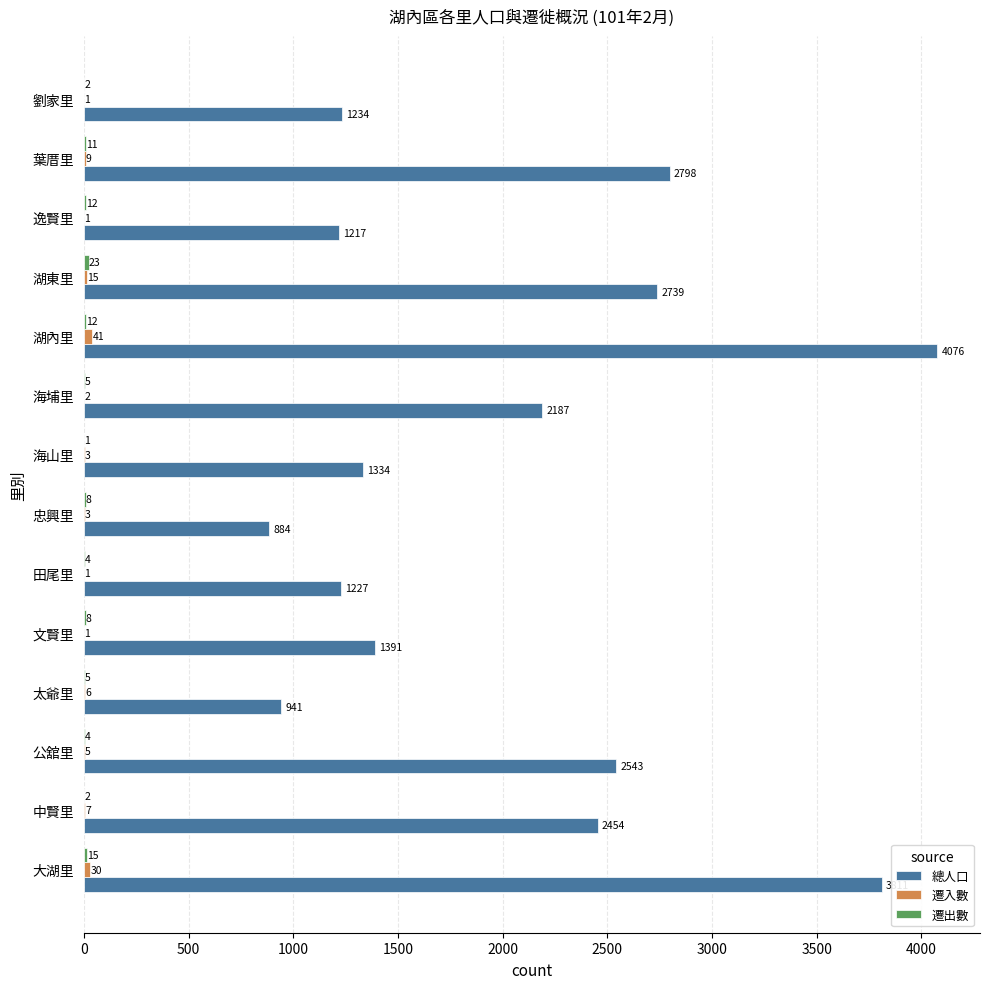

What is the maximum value shown in the chart?

4076